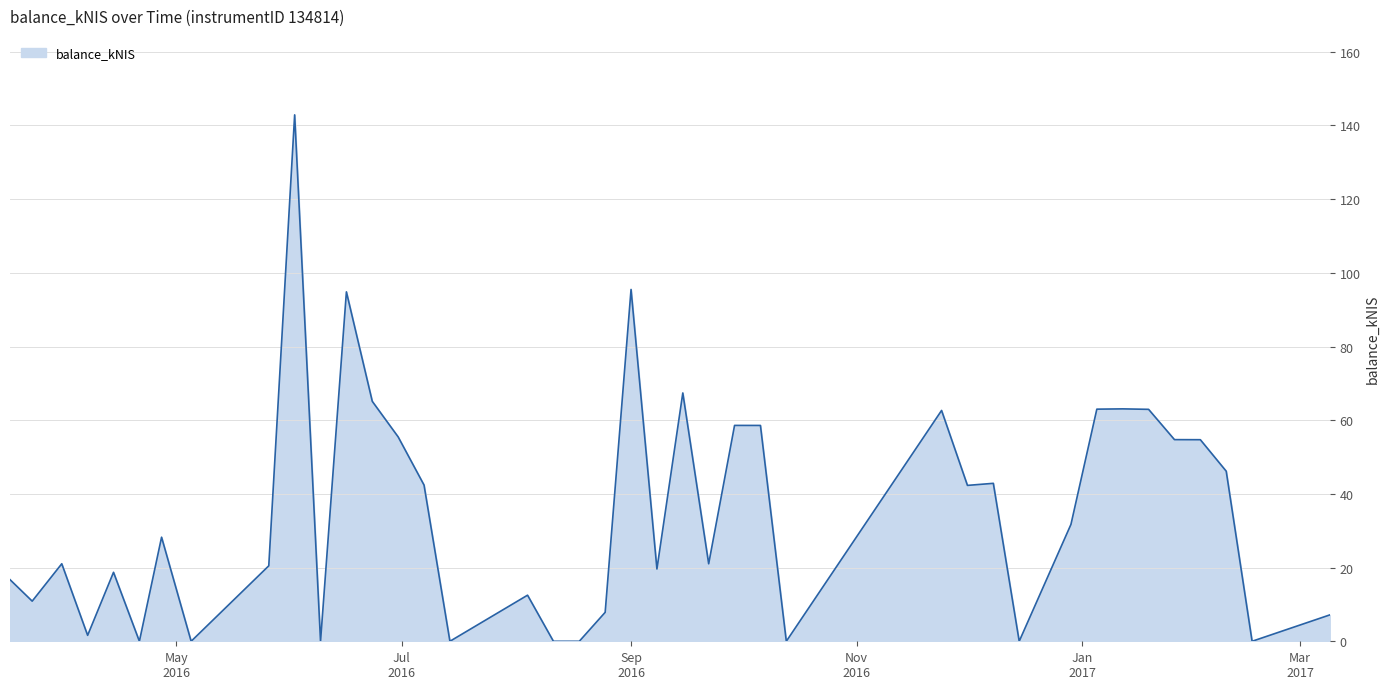

What is the greatest value displayed?

142.9